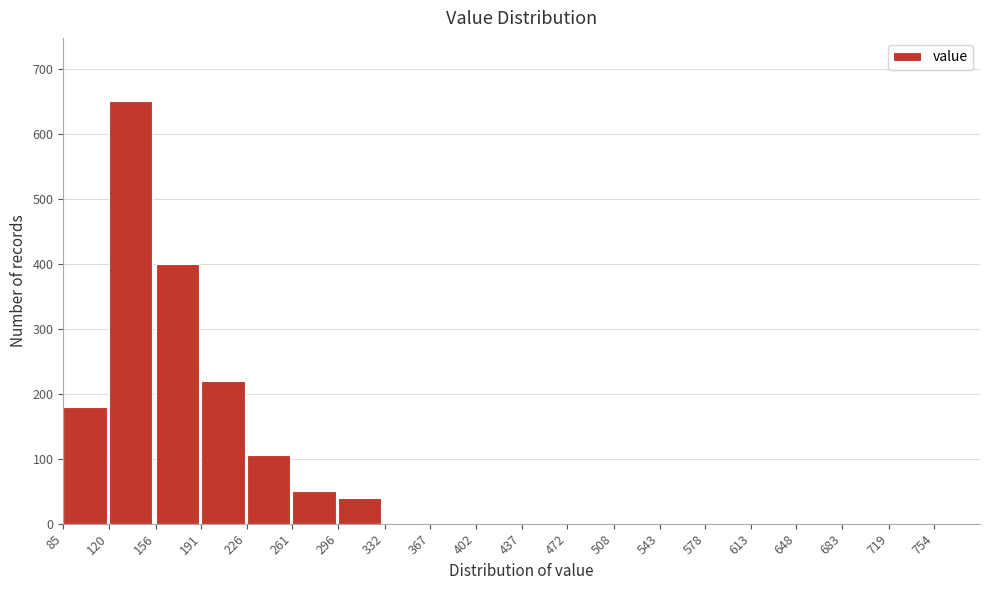

Reading right to left, extract all data points from this chart.

754=0	719=0	683=0	648=0	613=0	578=0	543=0	508=0	472=0	437=0	402=0	367=0	332=0	296=40	261=50	226=105	191=220	156=400	120=650	85=180